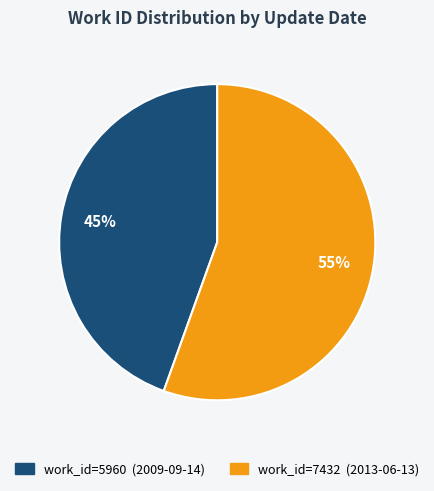

Is there a majority slice in this chart?

Yes